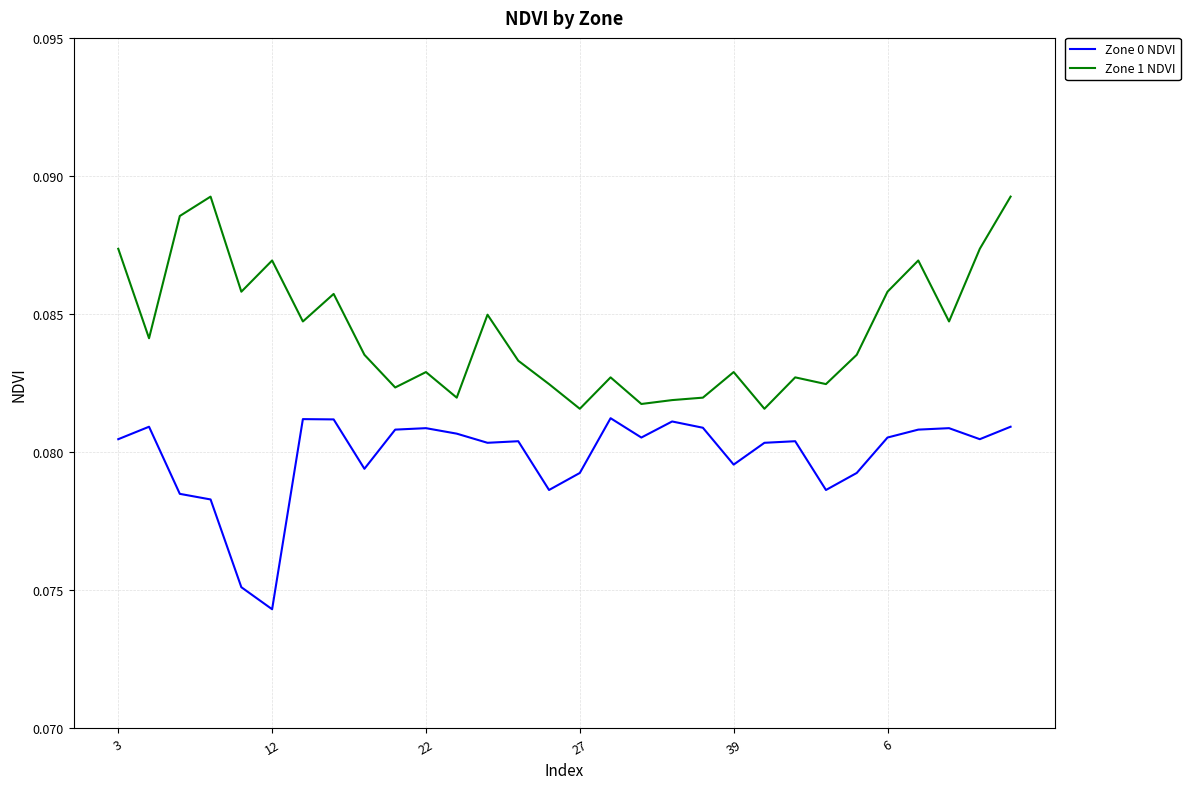

What is the sum of all Zone 0 NDVI values?

2.4